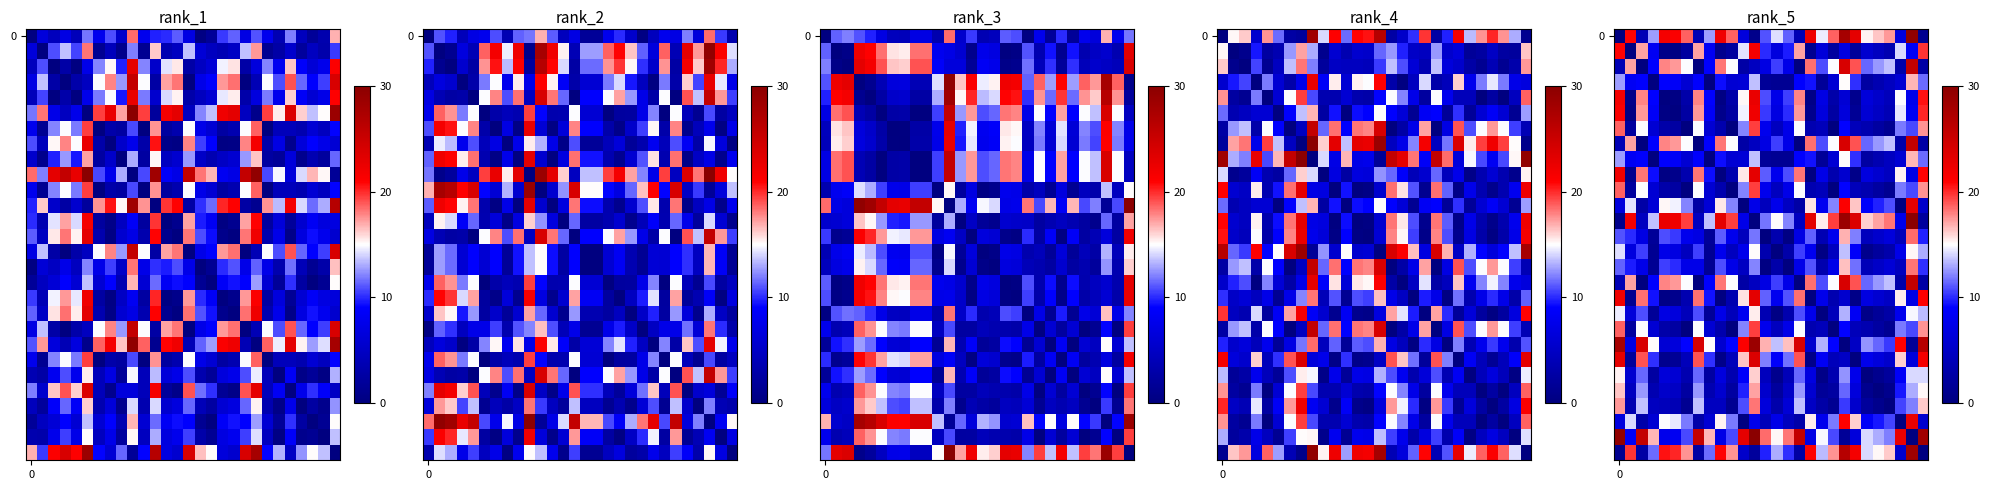

Which has a higher value, 17 or 9?

17